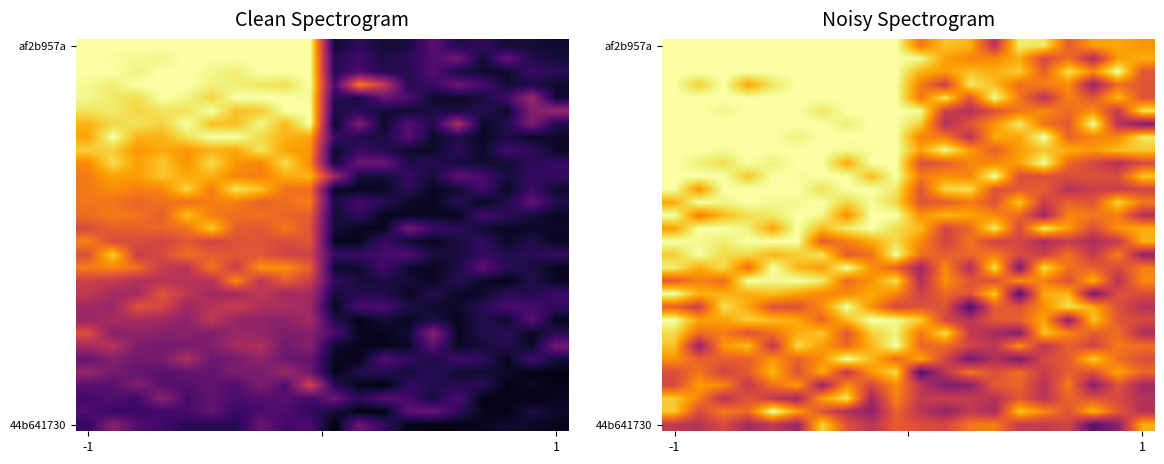

Which has a higher value, 6 or 16?

6